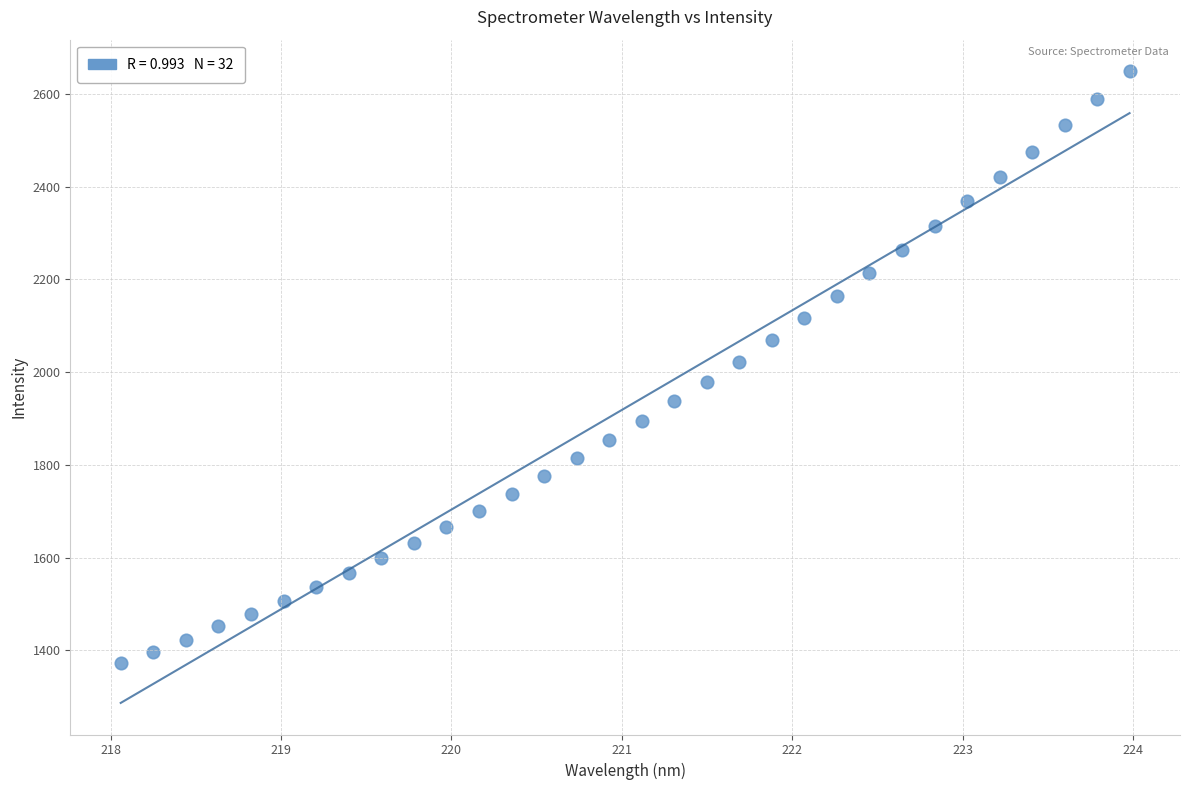

What is the range of X values (max minus min)?

5.9